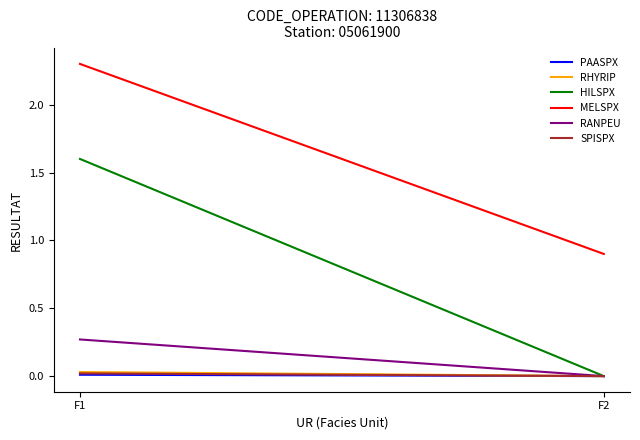

What is the value of the MELSPX point at the 1st from the left?

2.3